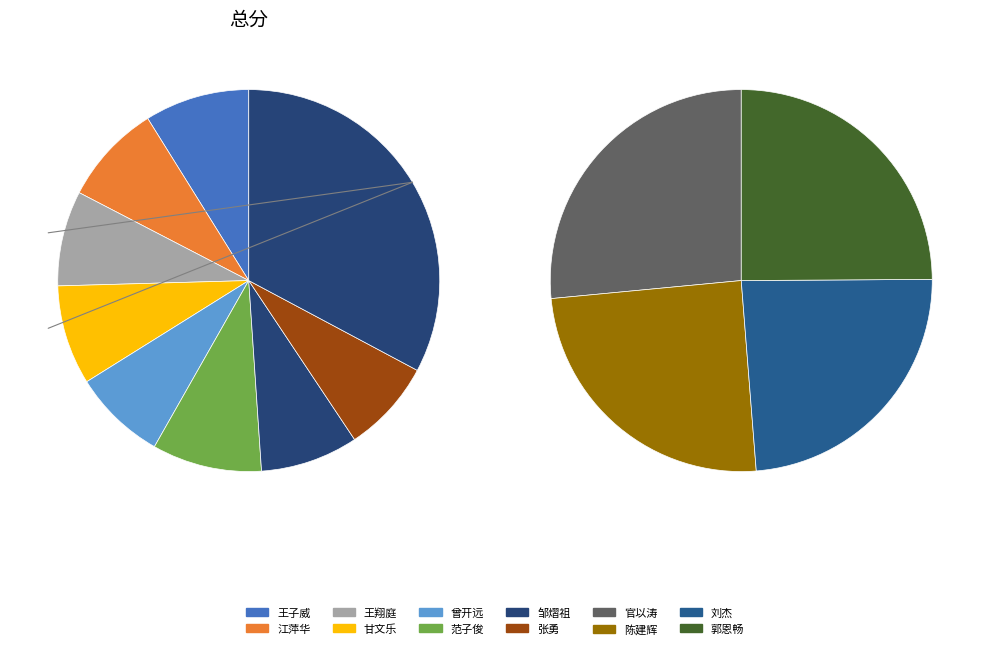

How many segments does this pie chart have?

12